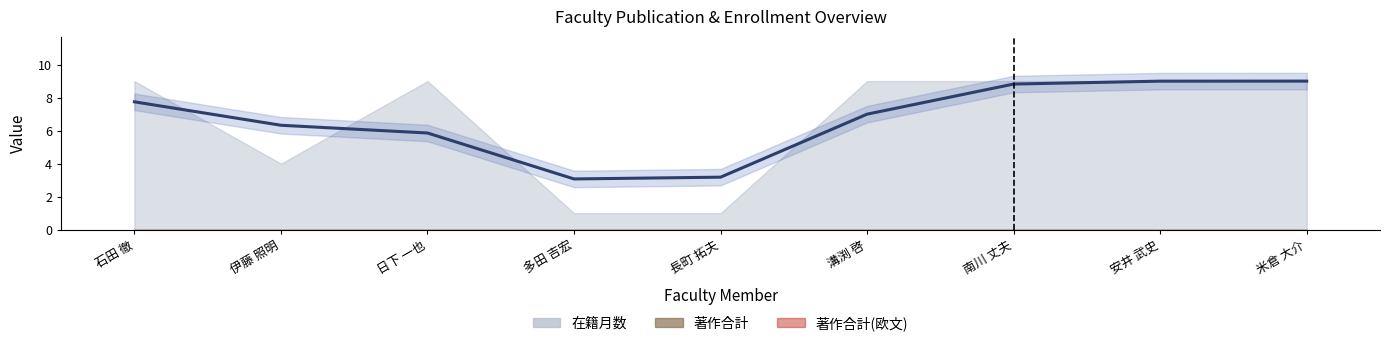

Which has a higher value, 溝渕 啓 or 多田 吉宏?

溝渕 啓